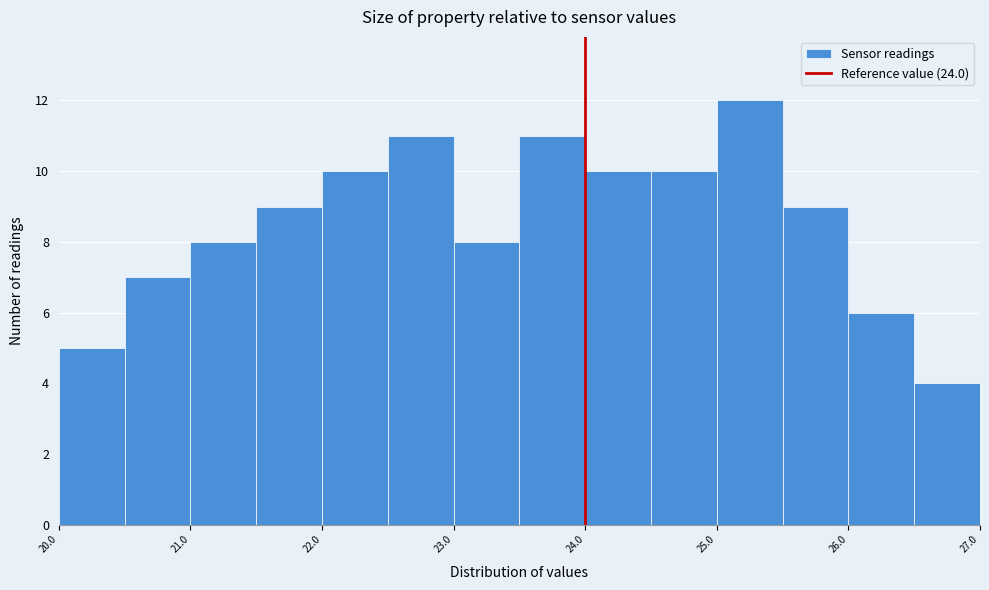

What is the height of the bar covering 22.0 to 22.5 on the x-axis? The values are not printed on the chart, so give them approximately, as read against the axis.

10